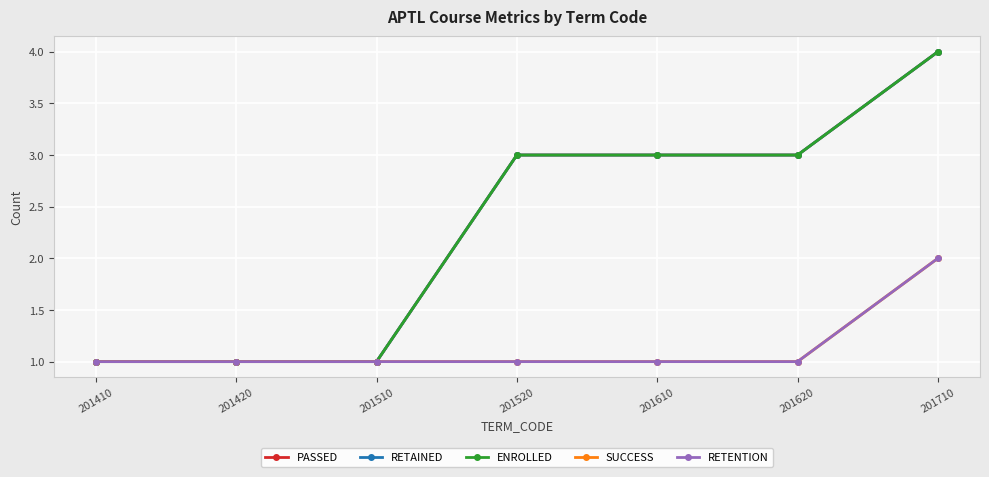

Does the chart have visible grid lines?

Yes